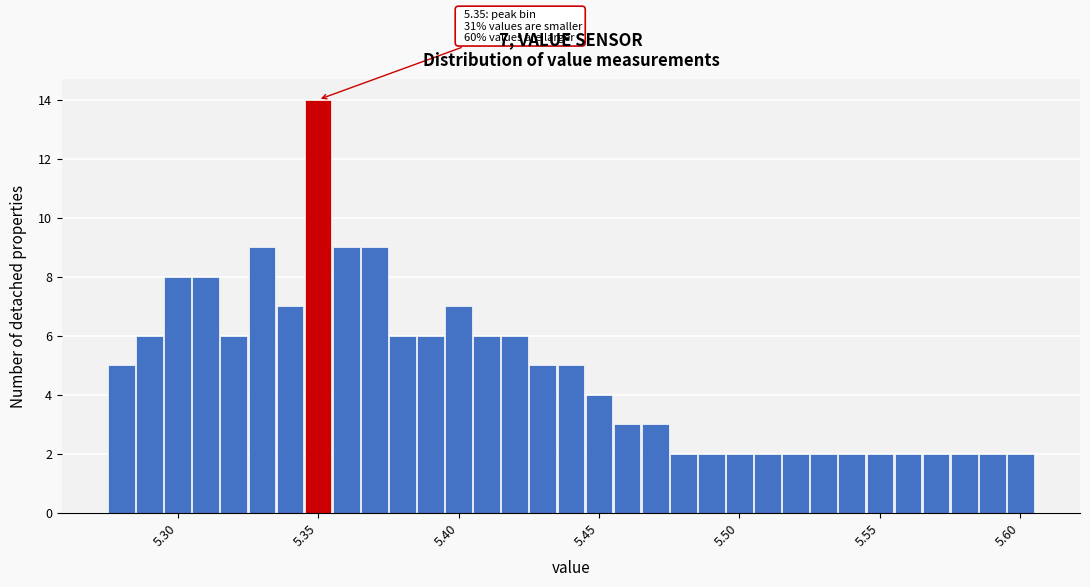

Read against the x-axis, roughly where is the centre of the tallest bar?

5.350